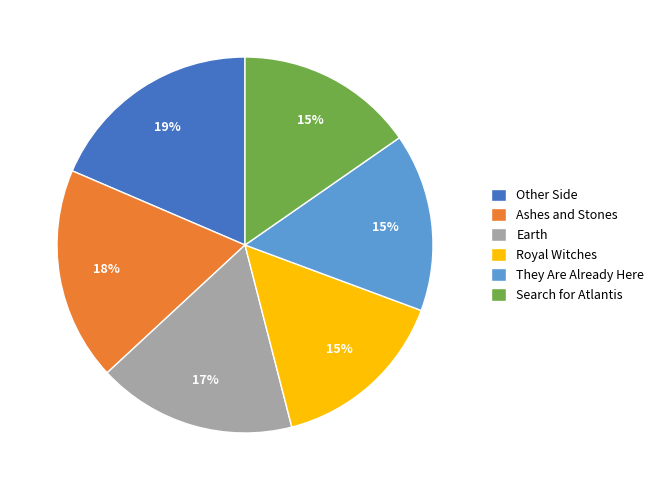

True or false: Royal Witches accounts for 15% of the total.

True